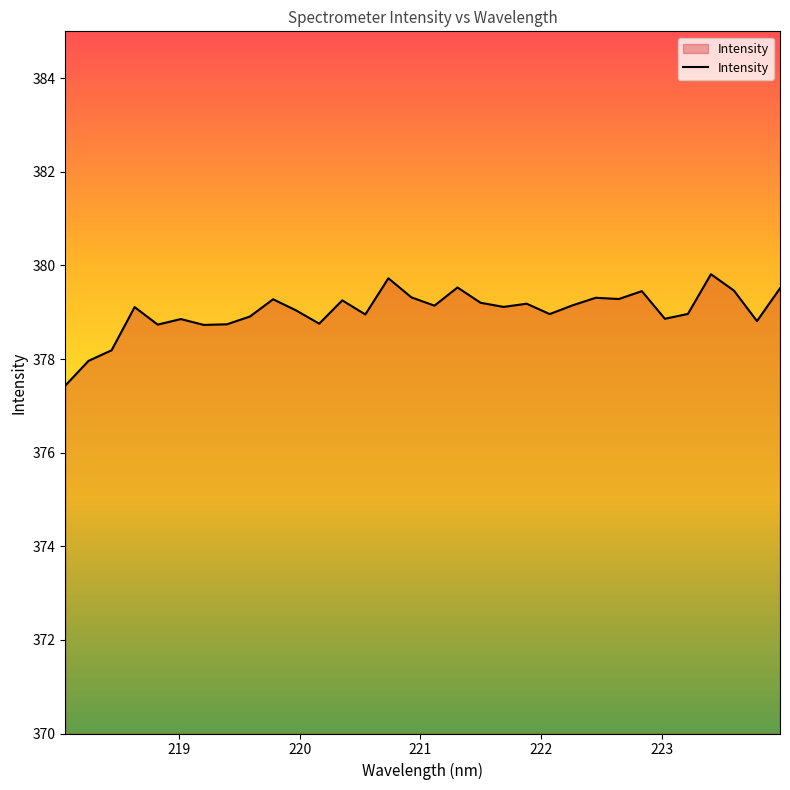

What is the smallest value displayed?

377.4